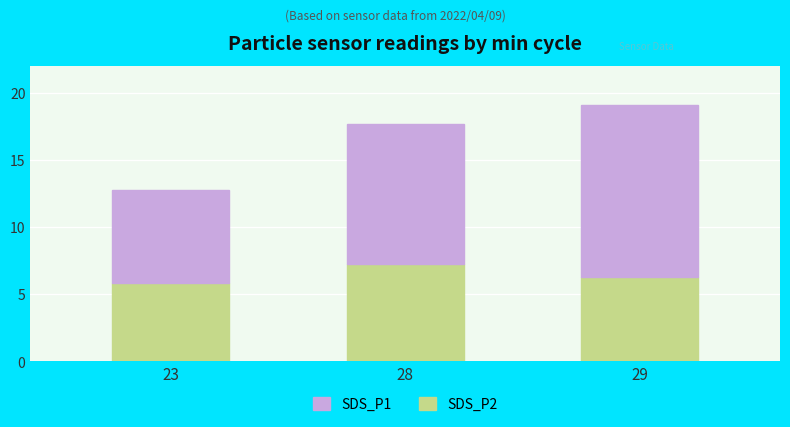

How many data points does each series have?

3